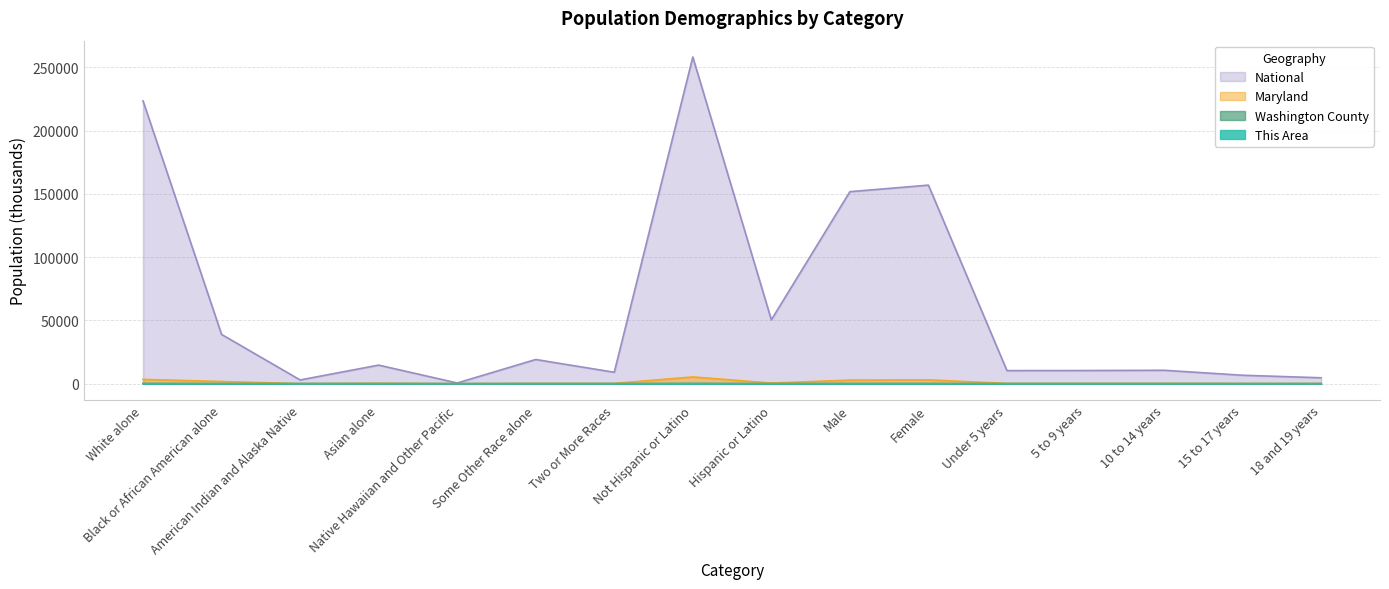

Rank the series at 15 to 17 years from lowest to highest value.

This Area, Washington County, Maryland, National